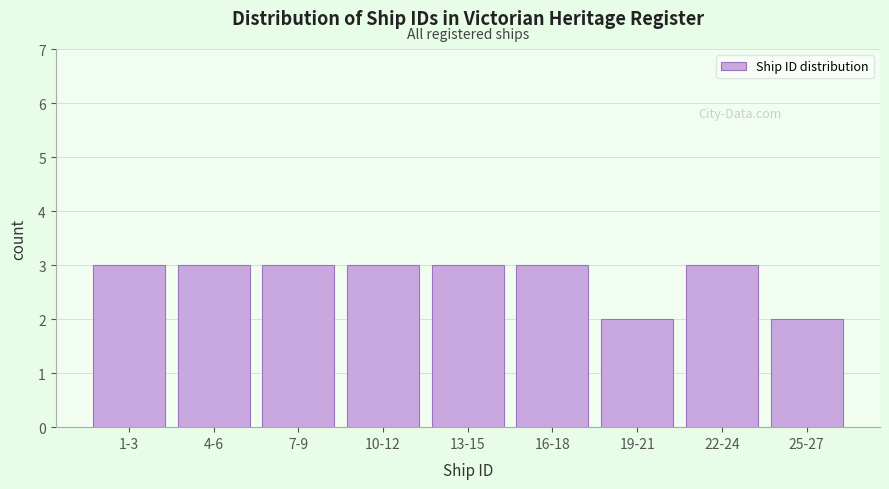

Reading left to right, list all the values displayed in this chart.

1-3=3	4-6=3	7-9=3	10-12=3	13-15=3	16-18=3	19-21=2	22-24=3	25-27=2